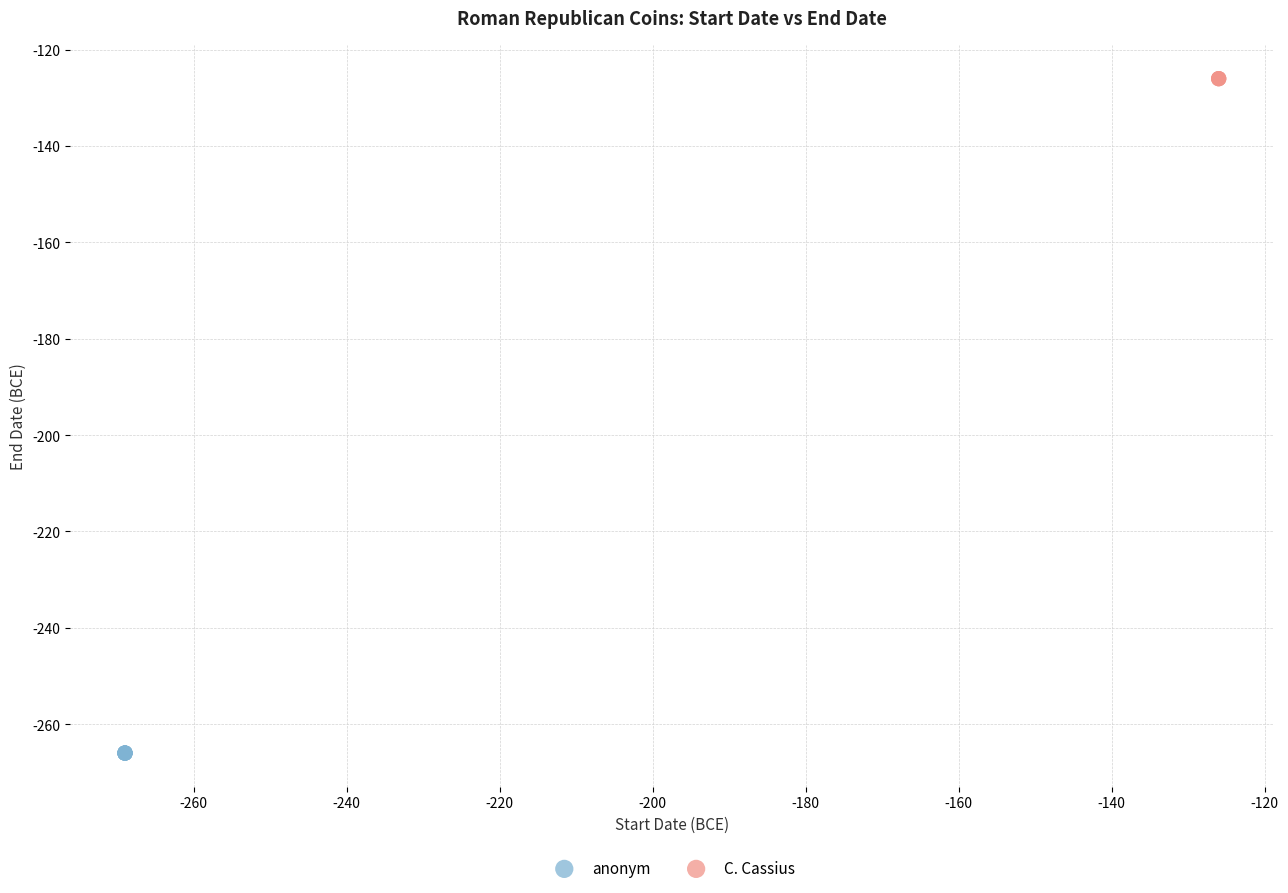

Which series reaches the maximum Y coordinate?

C. Cassius